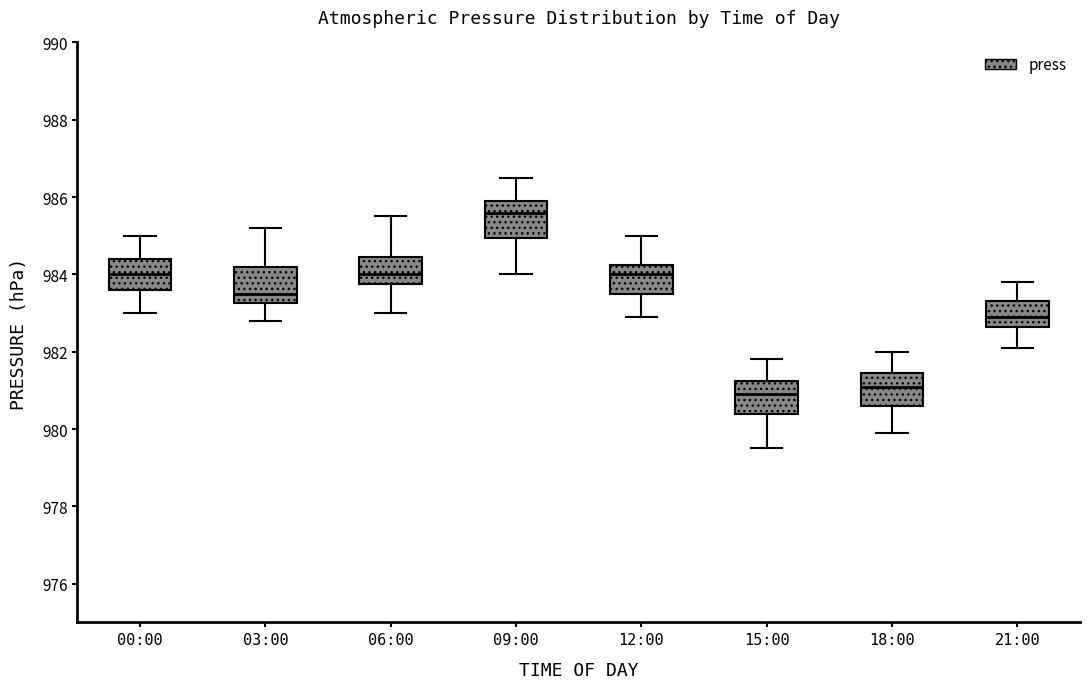

Which box's median line is the highest?

09:00